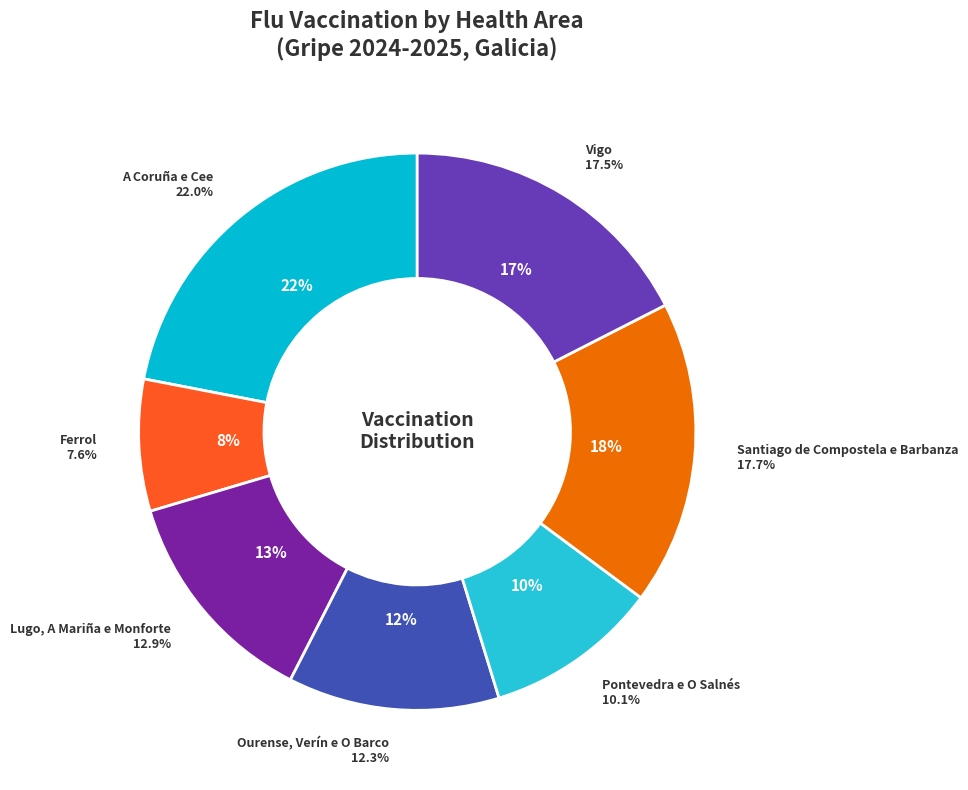

Is A Coruña e Cee the majority of the pie?

No